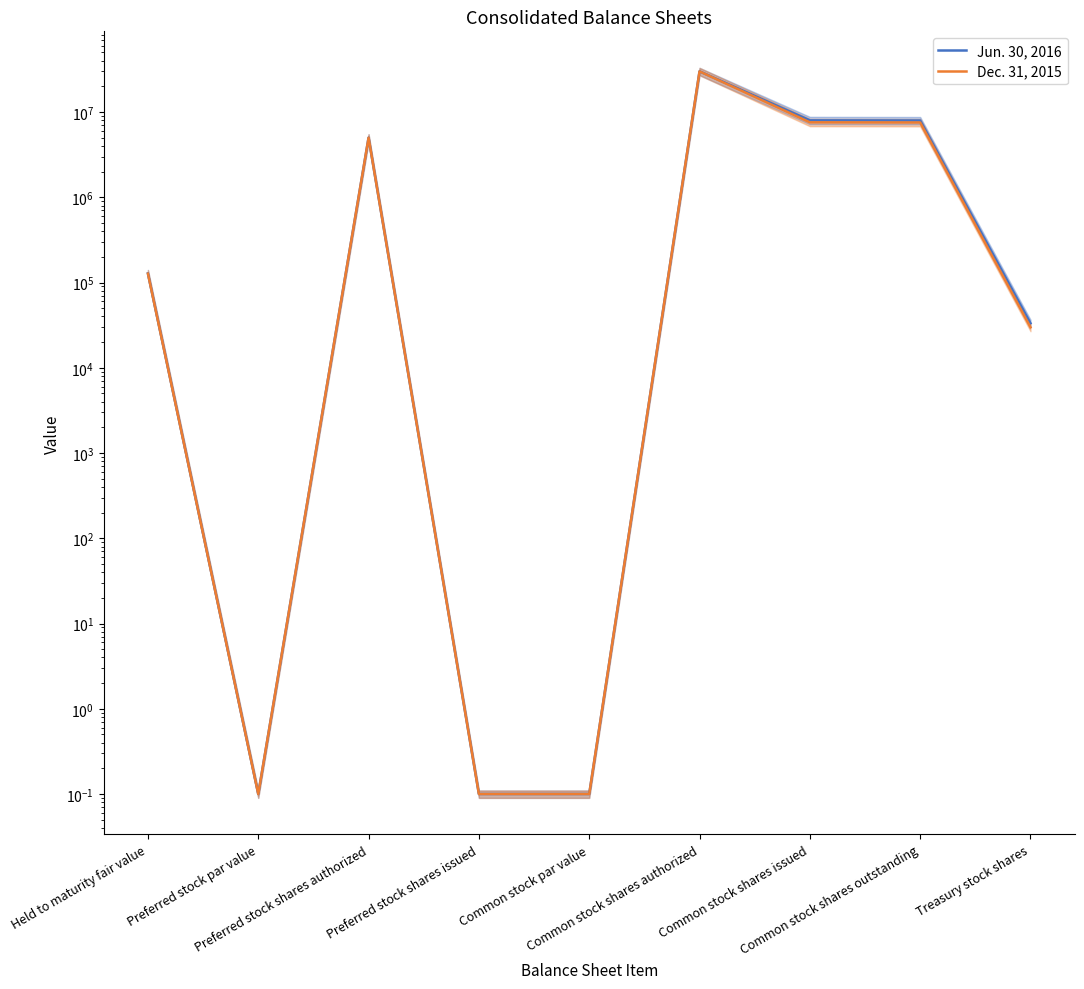

Where is Jun. 30, 2016 nearest to the value 15000000?

Common stock shares issued